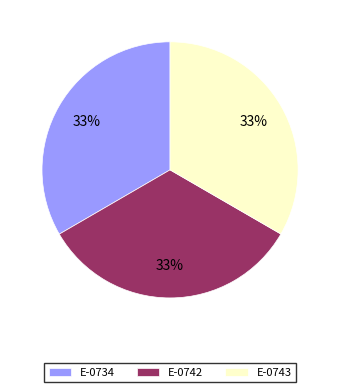

Does any single category account for the majority?

No